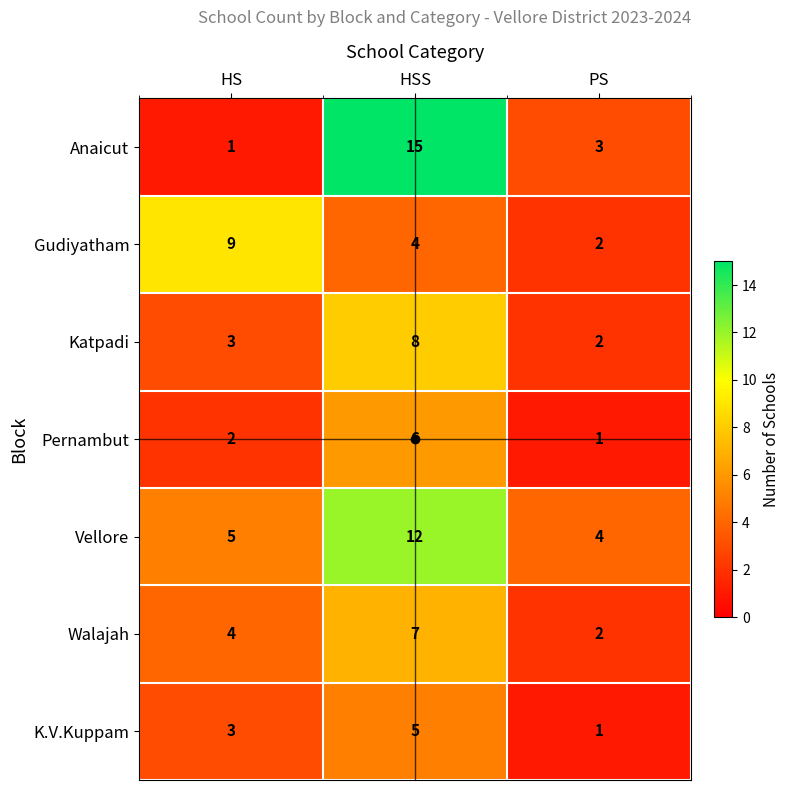

The Walajah series shows 2 at PS. True or false?

True